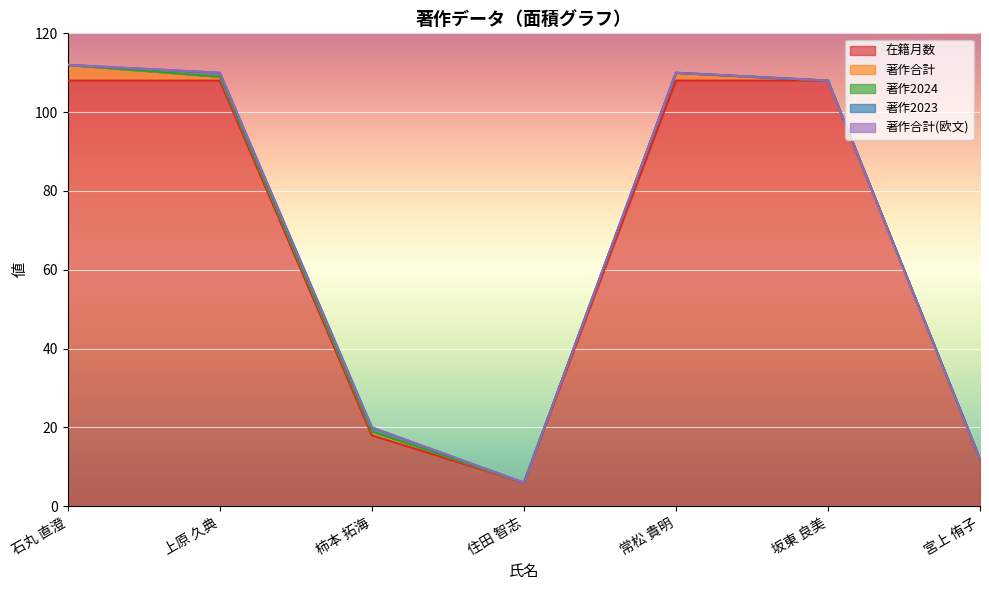

True or false: 著作2024 and 著作合計(欧文) intersect in this chart.

False